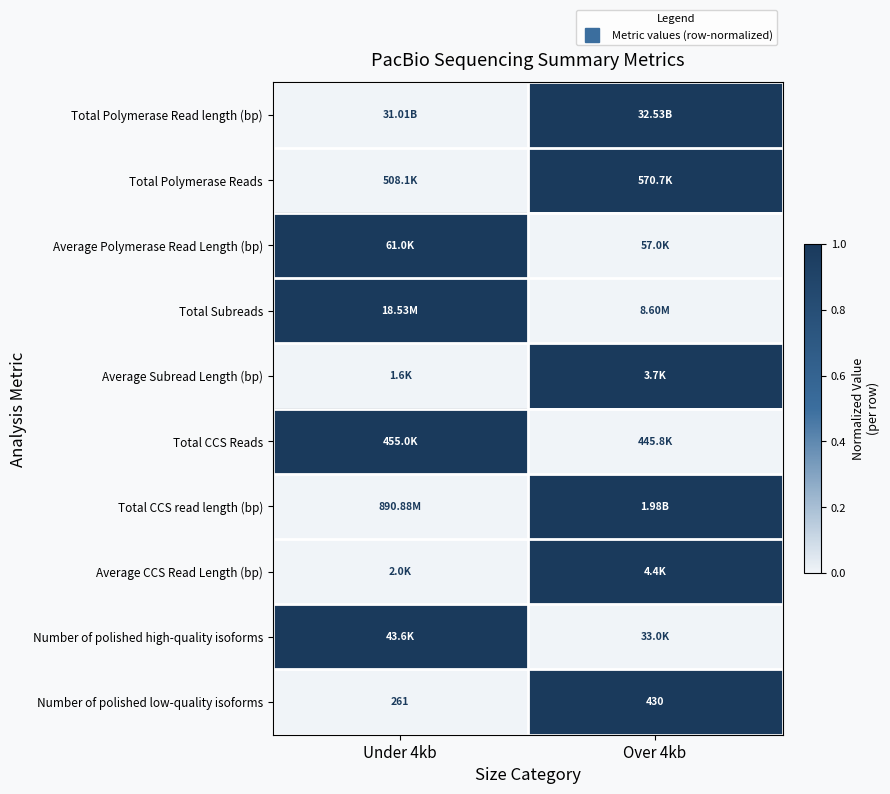

The value of Number of polished low-quality isoforms at Over 4kb is 1. True or false?

True